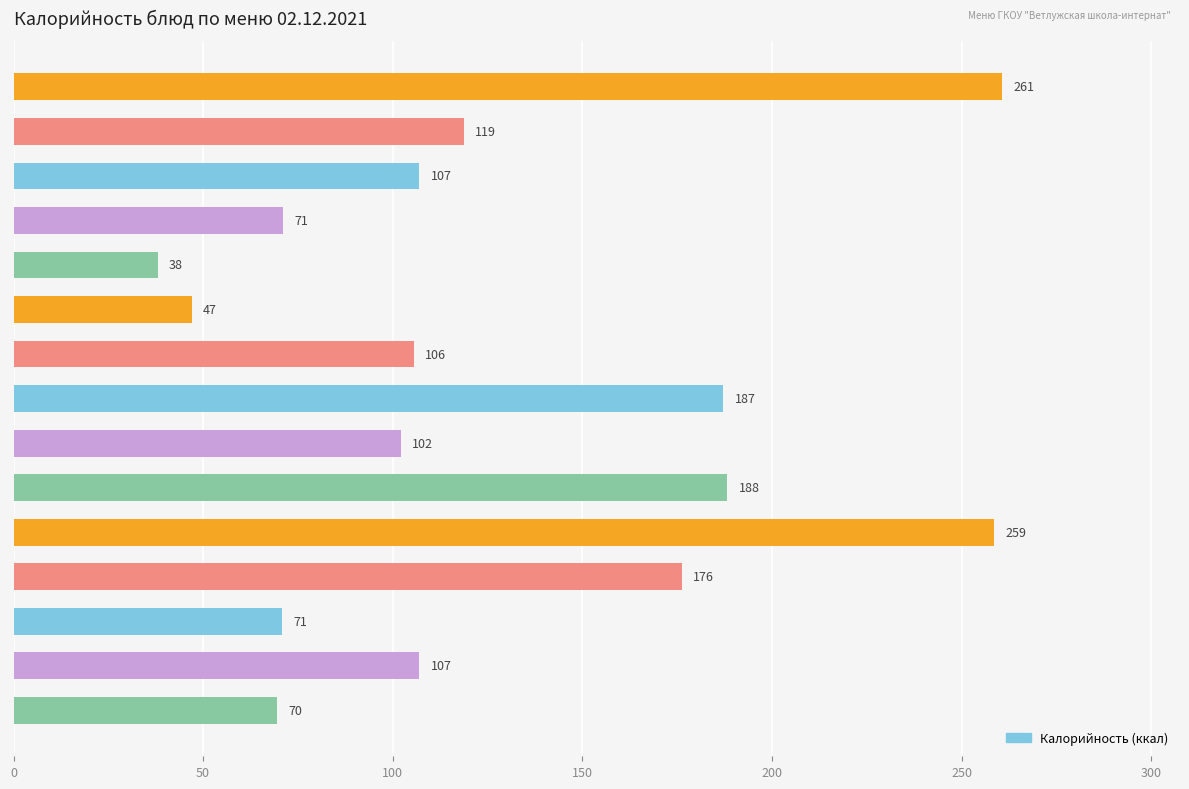

The chart shows a value of 376.2 at омлет с морковью. True or false?

False